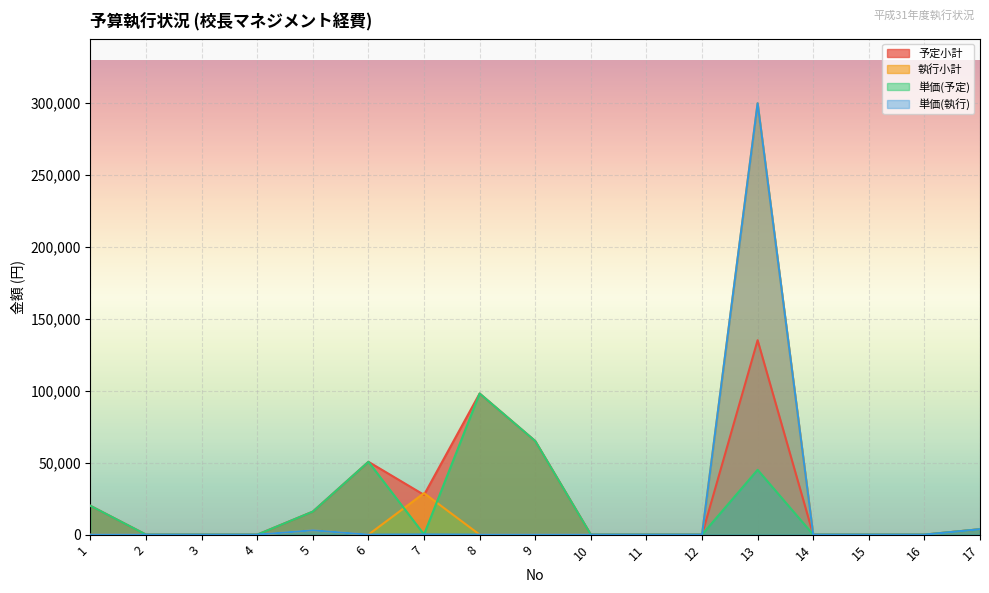

Rank the categories by 単価(執行) value from lowest to highest.

1, 2, 3, 4, 6, 8, 9, 10, 11, 12, 14, 15, 16, 7, 5, 17, 13